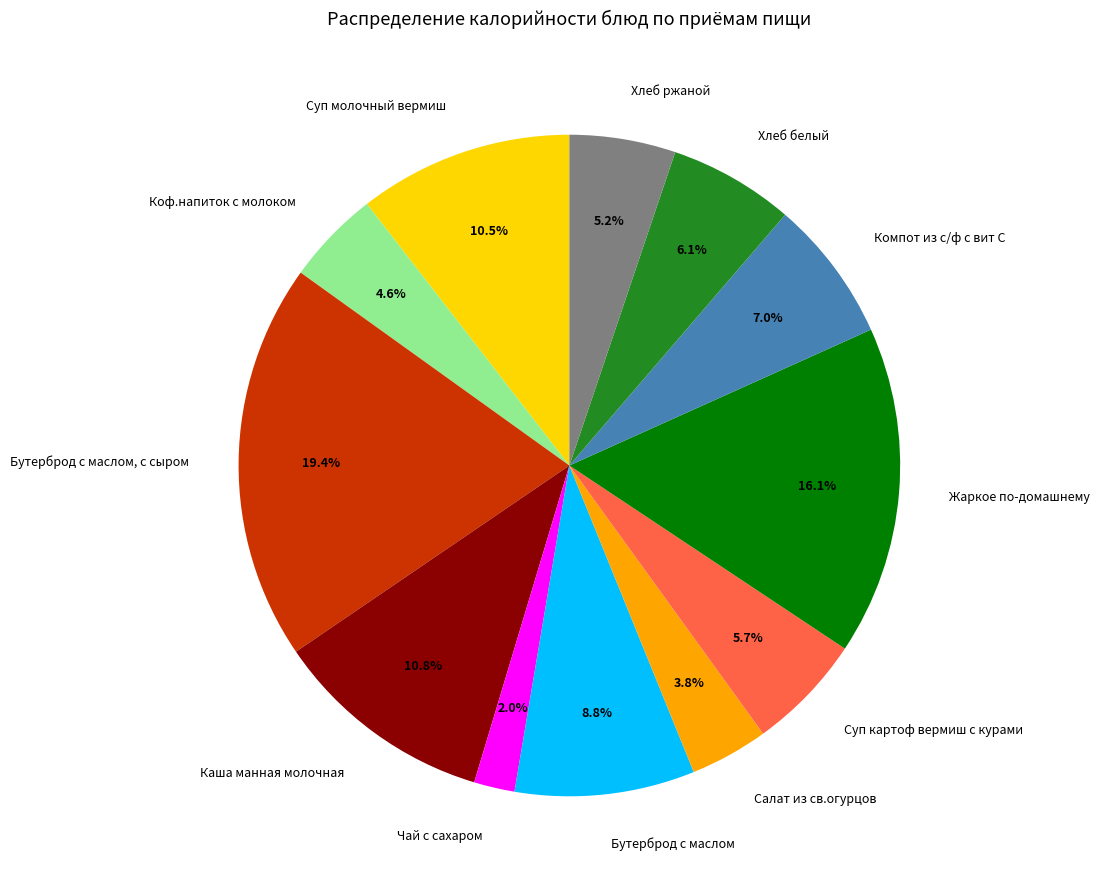

How many segments does this pie chart have?

12